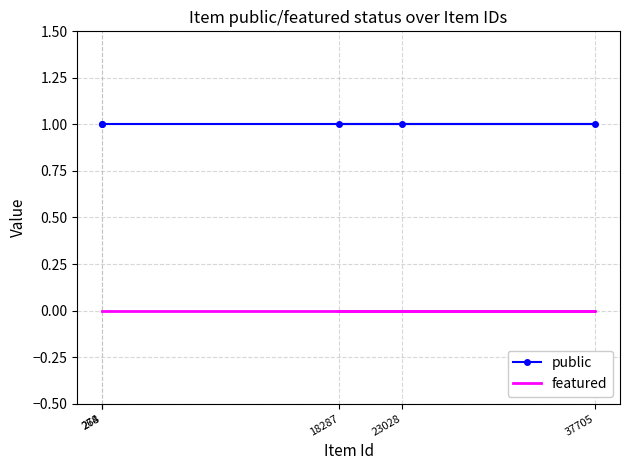

Reading left to right, what are all the values shown in this chart?

public: 18287=1	23028=1	37705=1	278=1	264=1
featured: 18287=0	23028=0	37705=0	278=0	264=0